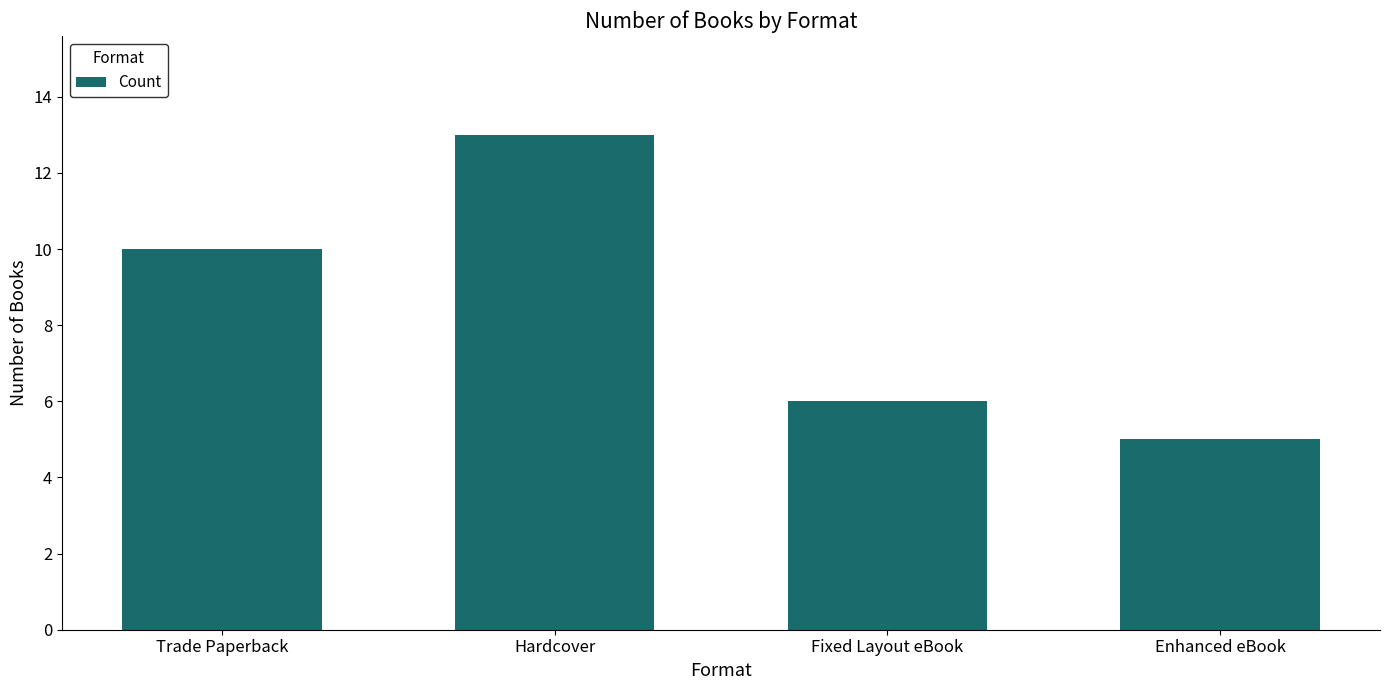

What is the sum of all values?

34